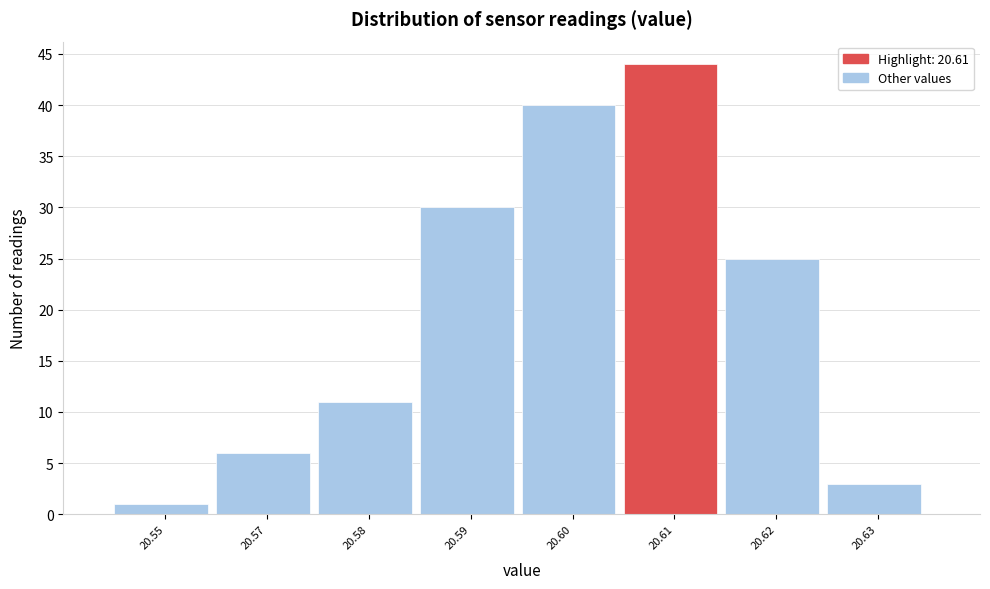

Reading left to right, list all the values displayed in this chart.

1	6	11	30	40	44	25	3